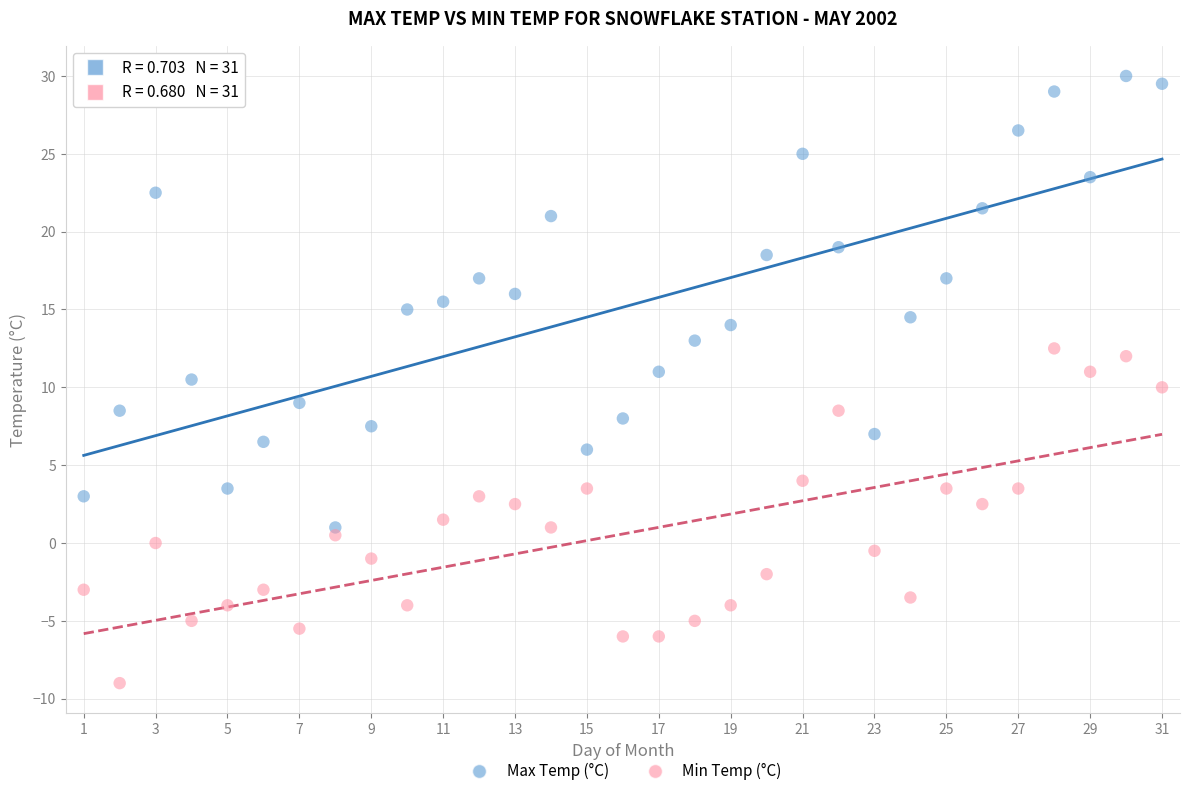

Which series has the widest spread of Y values?

Max Temp (°C)